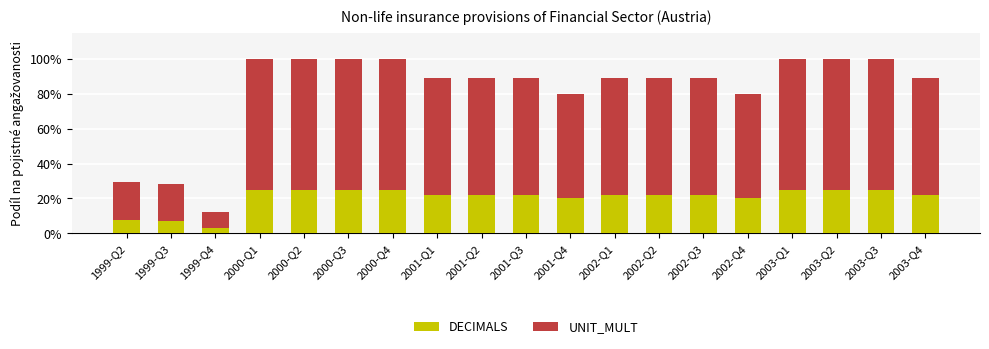

Is it true that DECIMALS equals 3.5 at 1999-Q3?

False